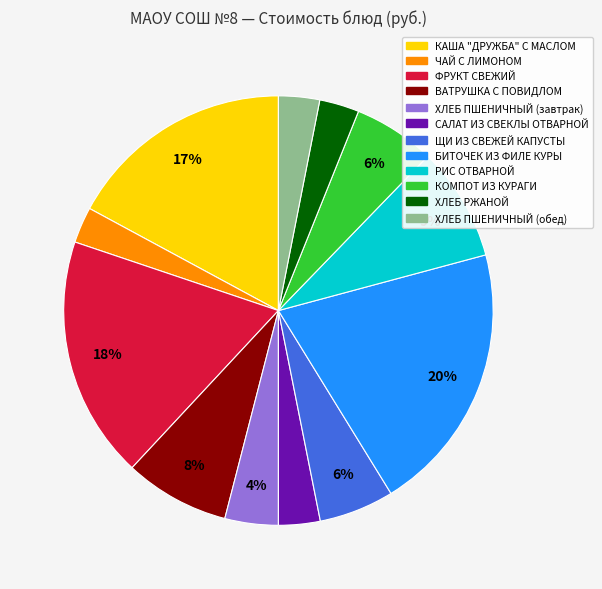

How many segments does this pie chart have?

12